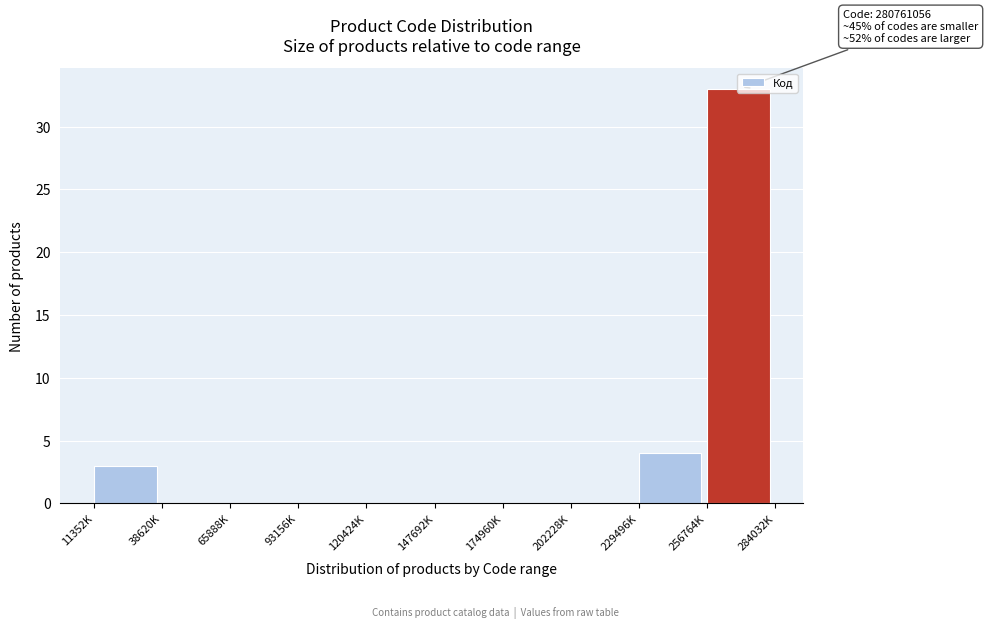

True or false: the data shows 0 at 202228K.

True